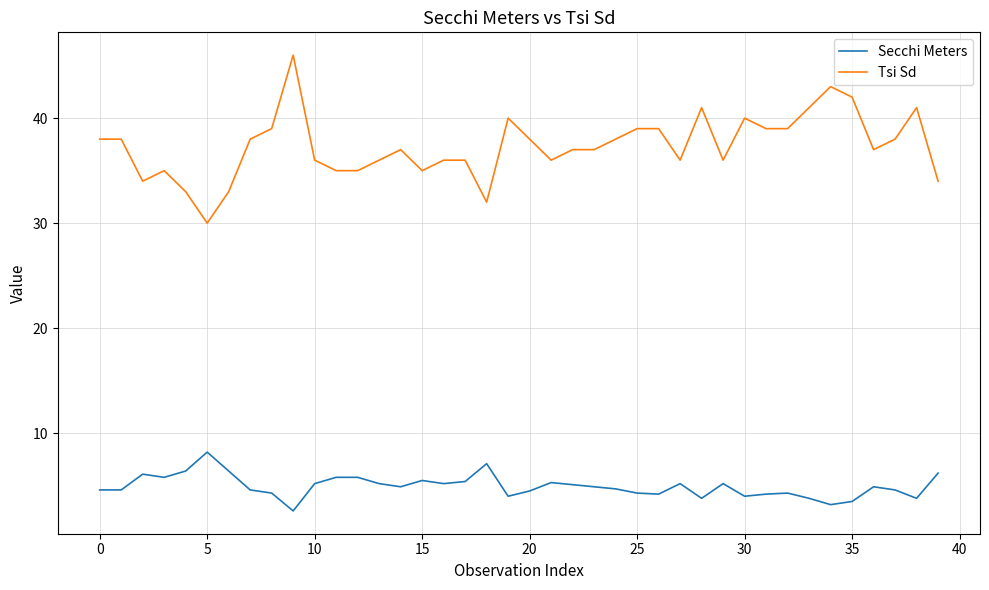

Which series has the largest range (max minus min)?

Tsi Sd